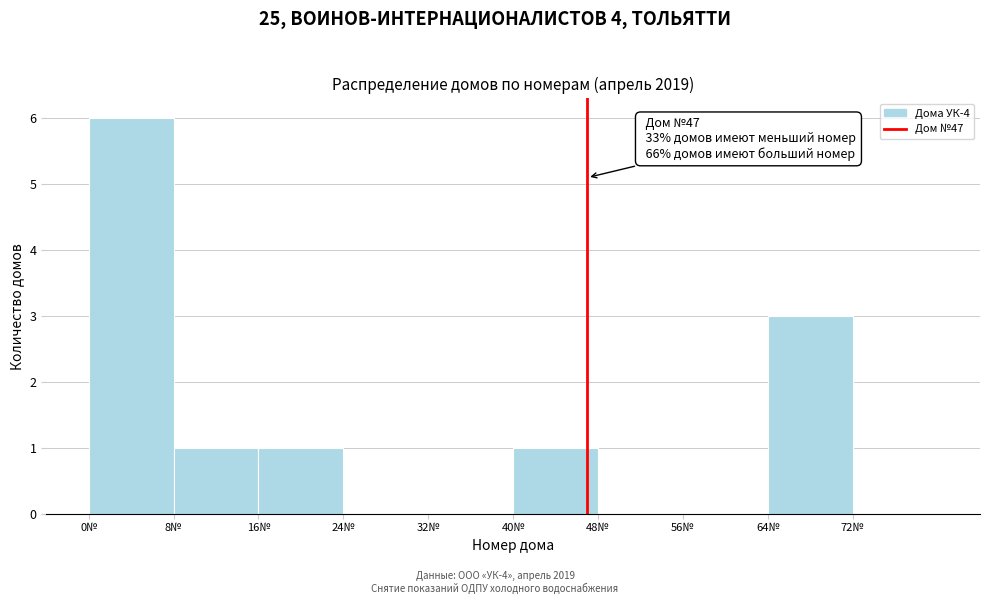

Which range on the x-axis has the tallest bar?

0 to 8